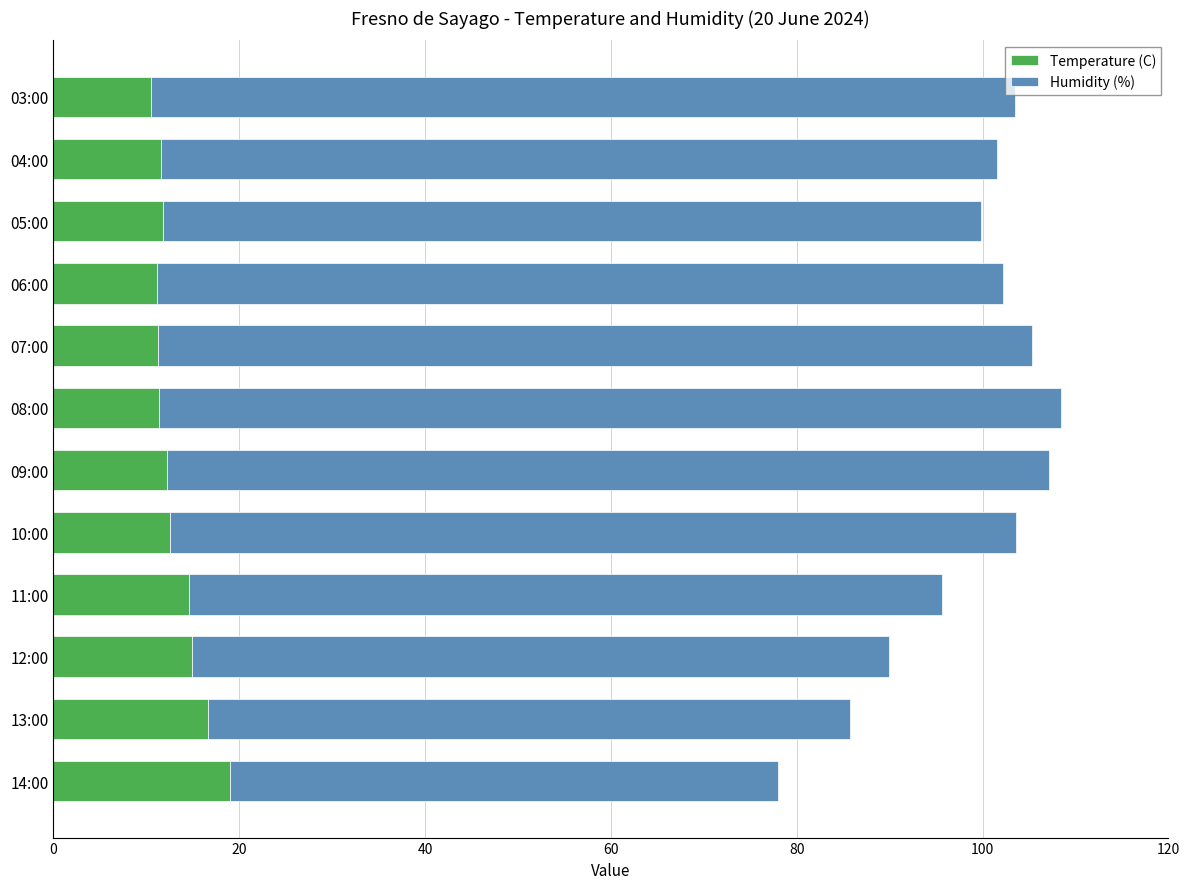

What is the total value across all series at 09:00?

107.2